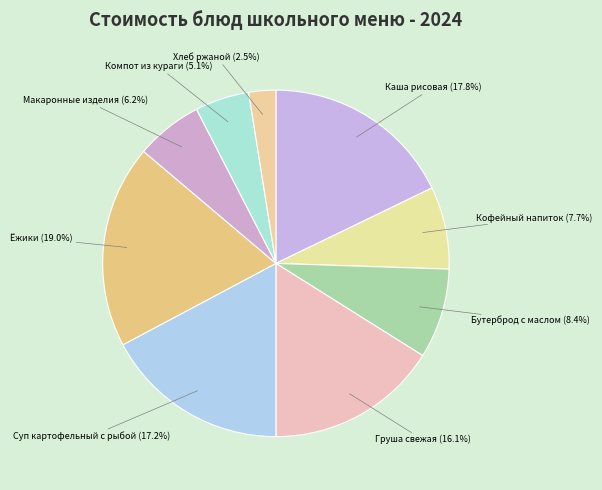

What portion of the pie excludes Ёжики?

81.0%